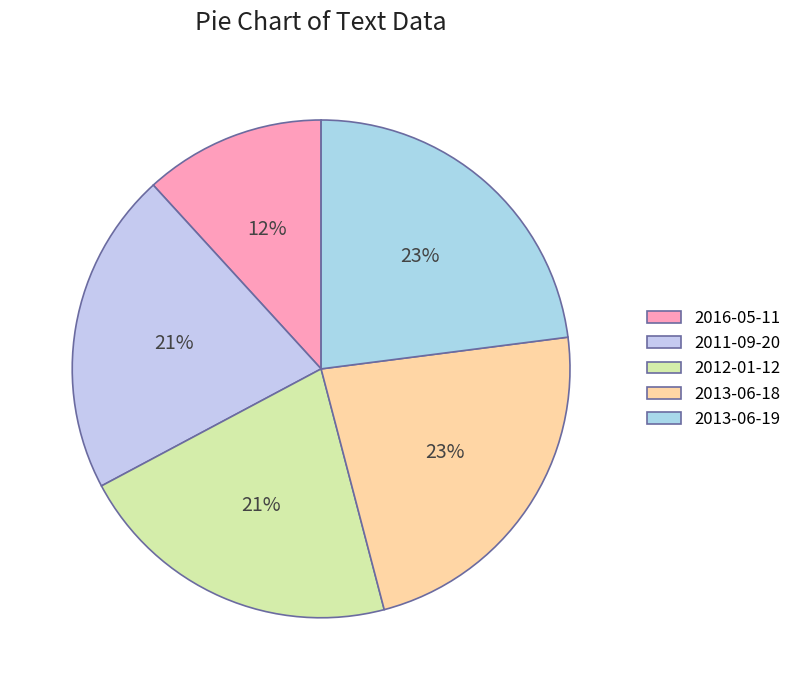

To the nearest percent, what portion does 2013-06-18 represent?

23%